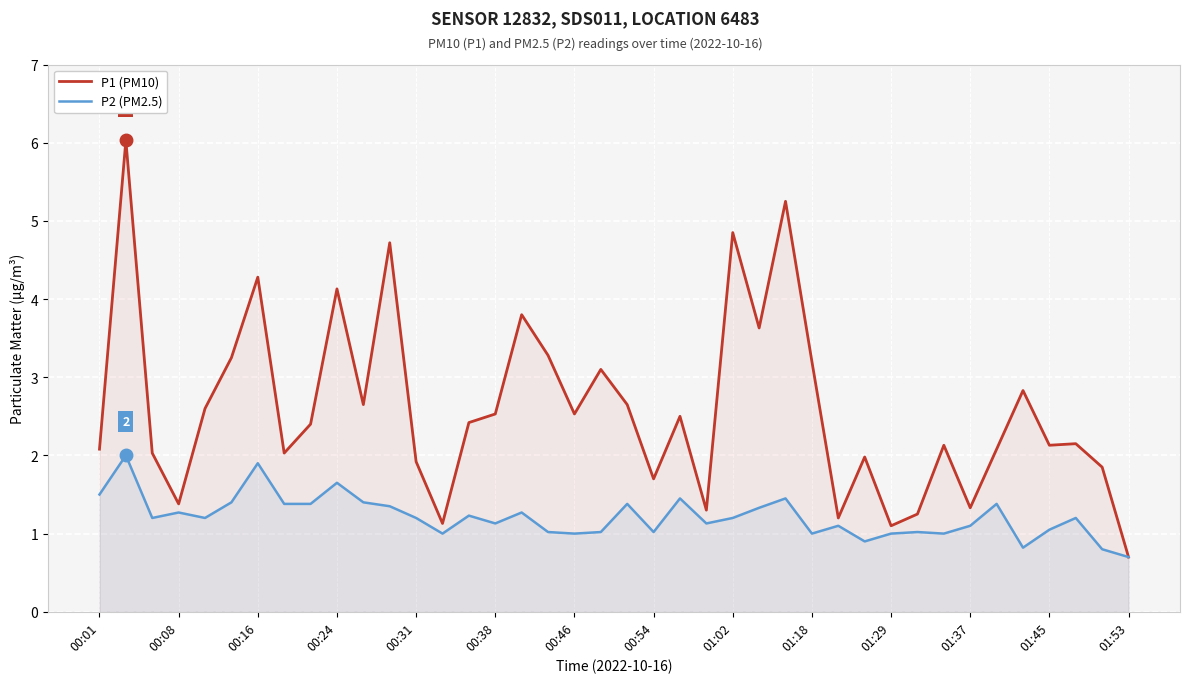

How many categories are shown in the chart?

40